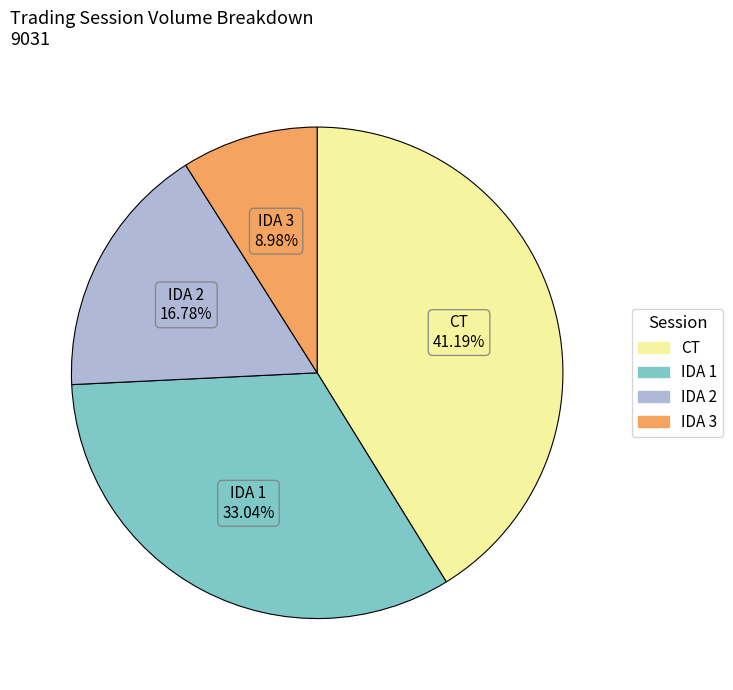

Which slice is the smallest?

IDA 3